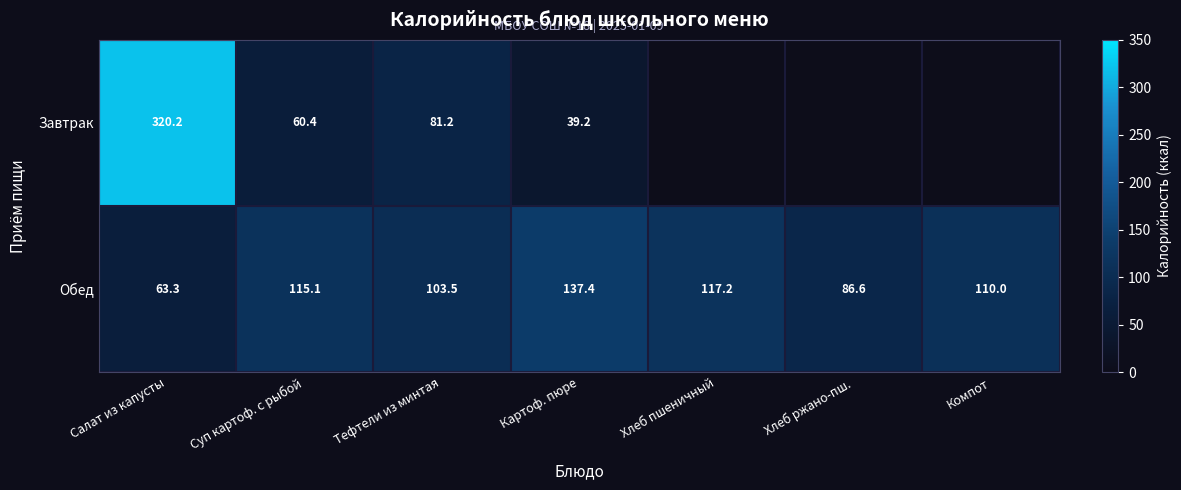

True or false: Обед has a value of 110.0 at Компот.

True